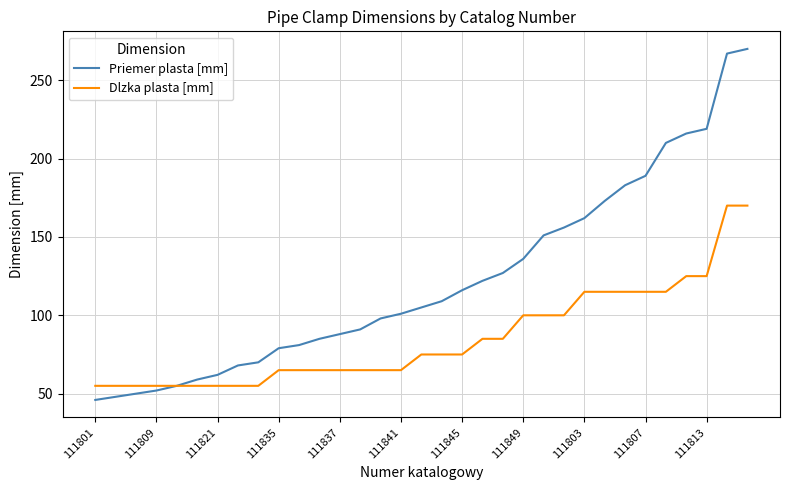

Which series has the largest total across all categories?

Priemer plasta [mm]